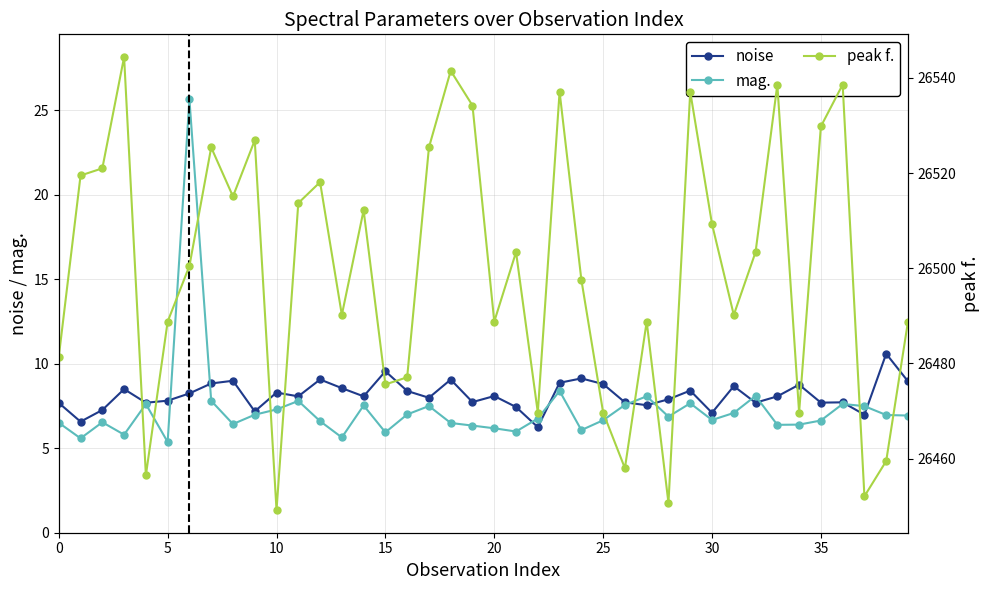

Is it true that mag. equals 9.0 at 33?

False